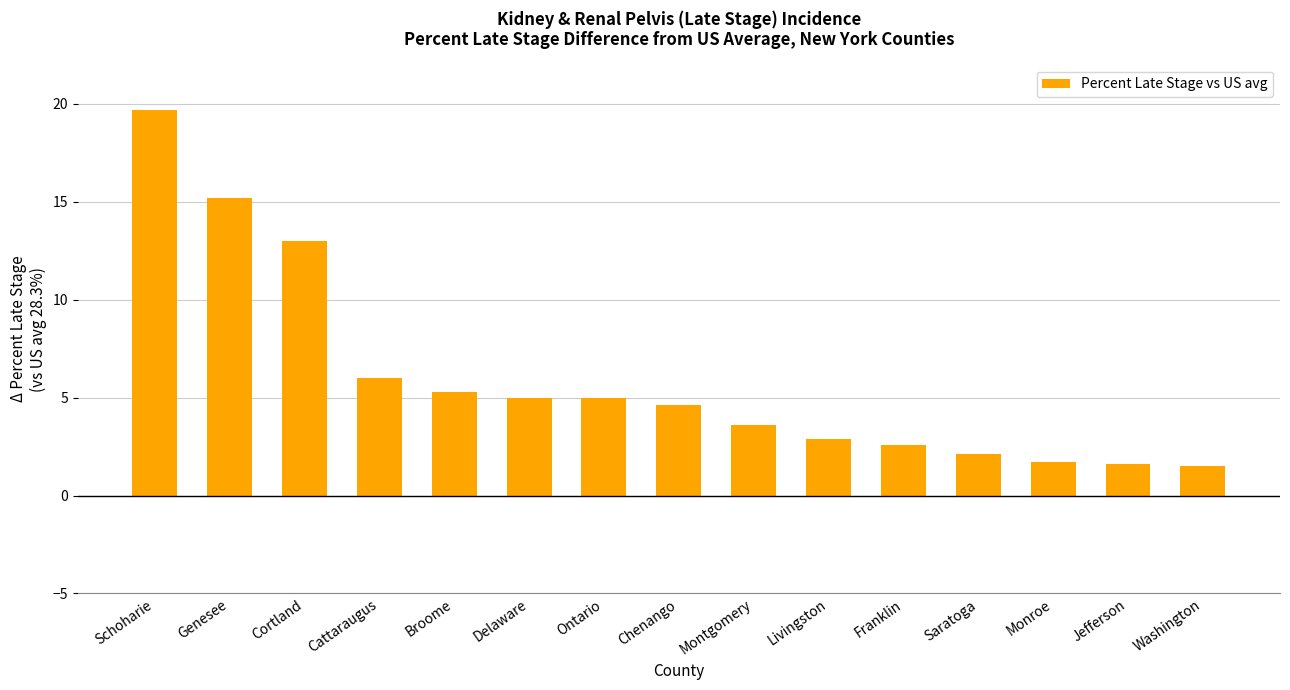

Where is the data nearest to the value 10?

Cortland